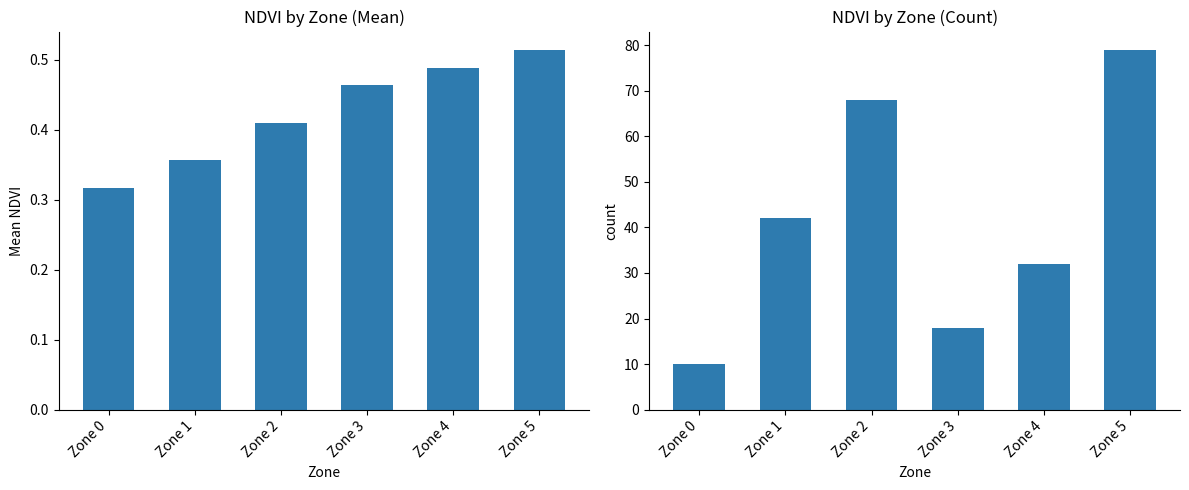

How many values in the Count series exceed 42?

2